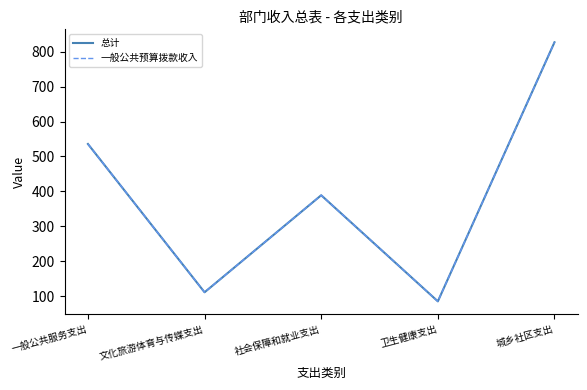

True or false: 总计 and 一般公共预算拨款收入 intersect in this chart.

False